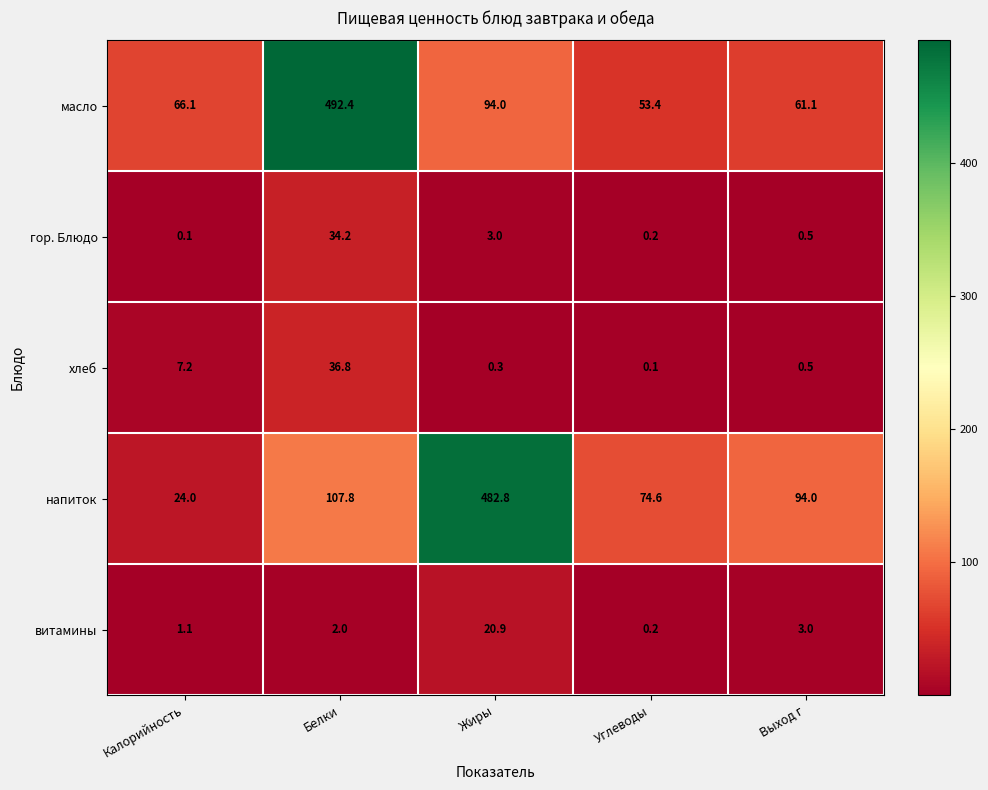

Which category has the highest value across all series?

Белки